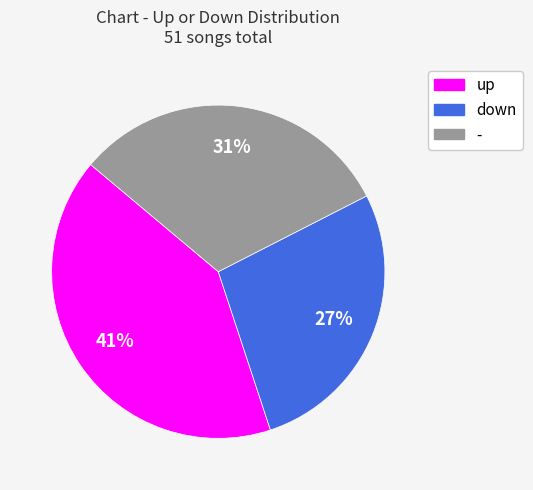

Is it true that up is 55% of the pie?

False